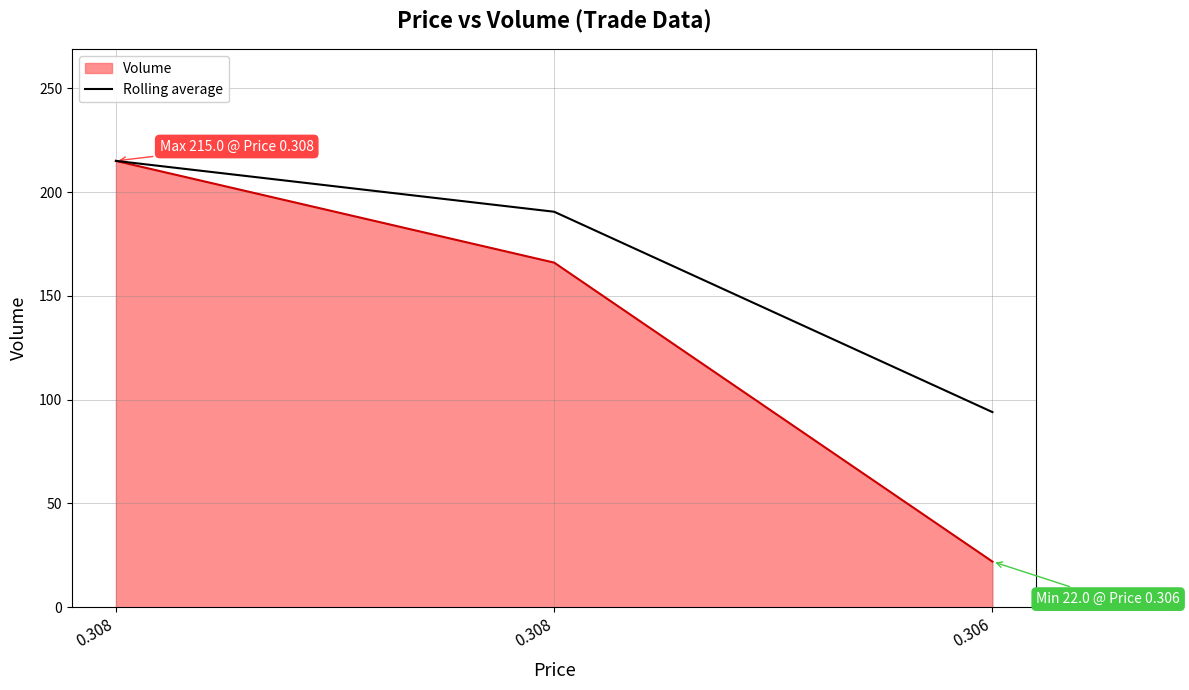

Which category has the lowest value across all series?

0.306